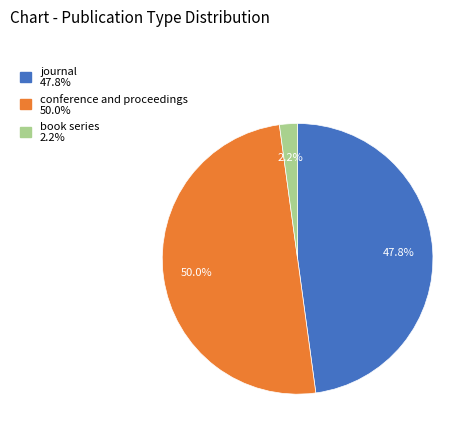

Does journal account for over 50% of the chart?

No